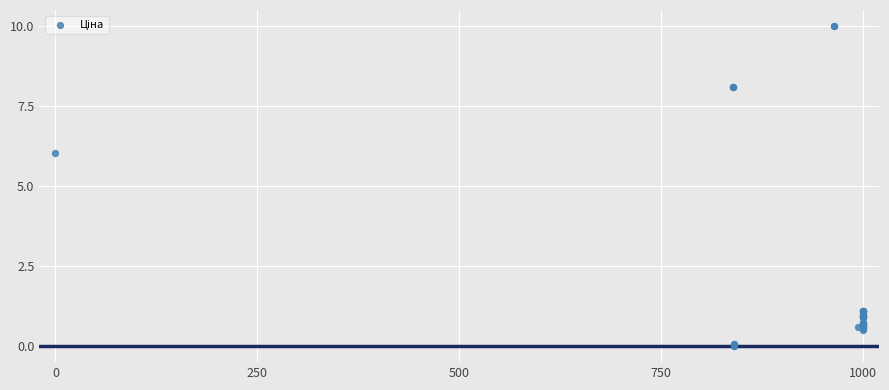

What Y value in the scatter plot is closest to 5?

6.0